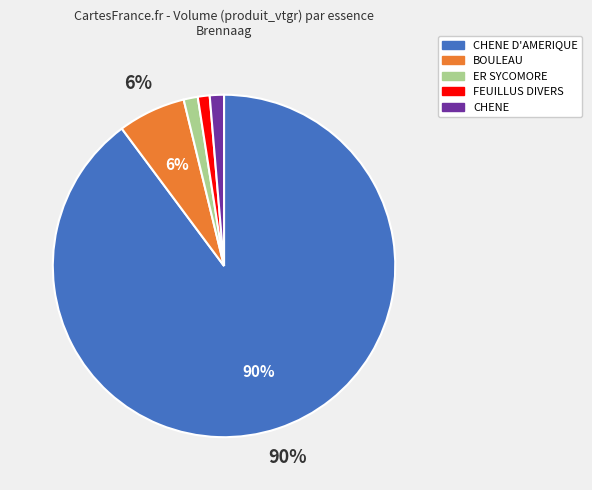

To the nearest percent, what is the average slice percentage?

20%